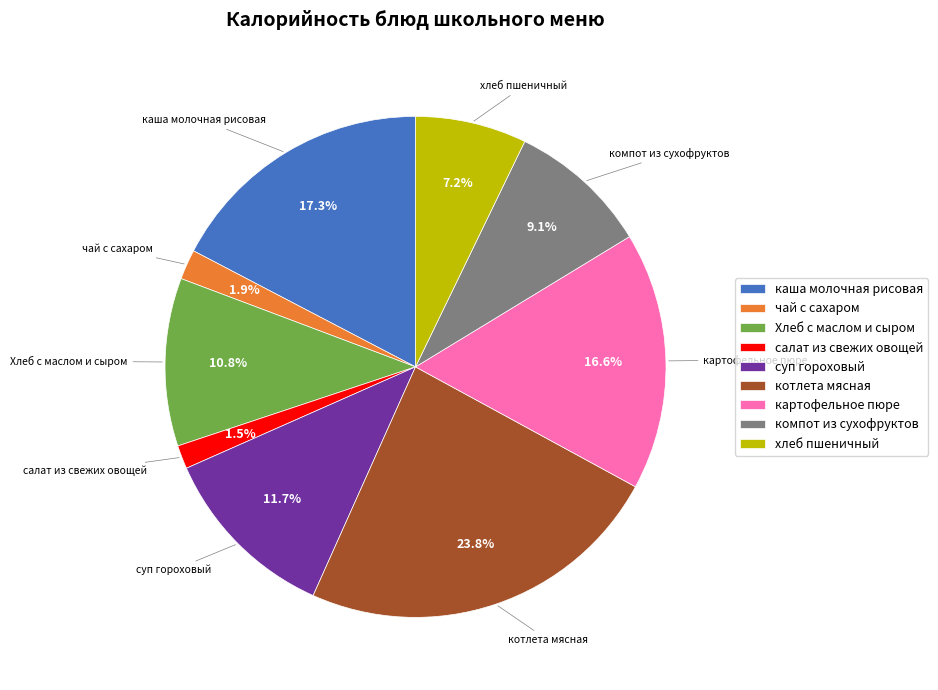

The котлета мясная slice represents 18% of the pie. True or false?

False